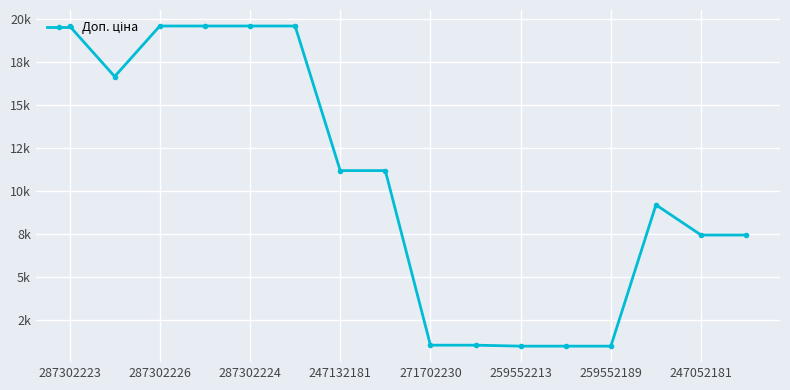

What is the maximum value shown in the chart?

19564.9